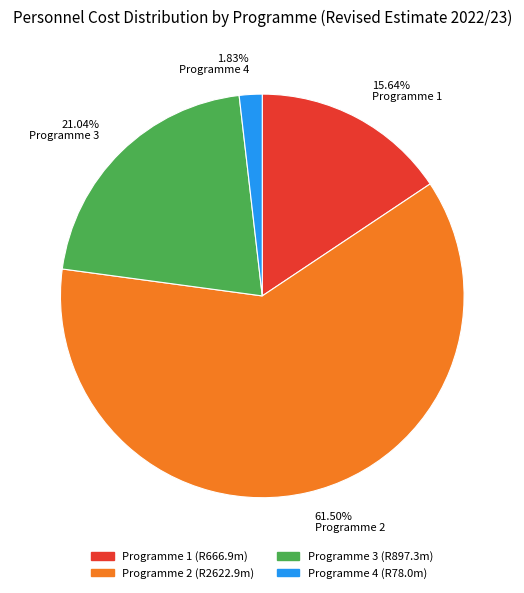

To the nearest percent, what is the difference between the Programme 2 and Programme 4 slice percentages?

60%